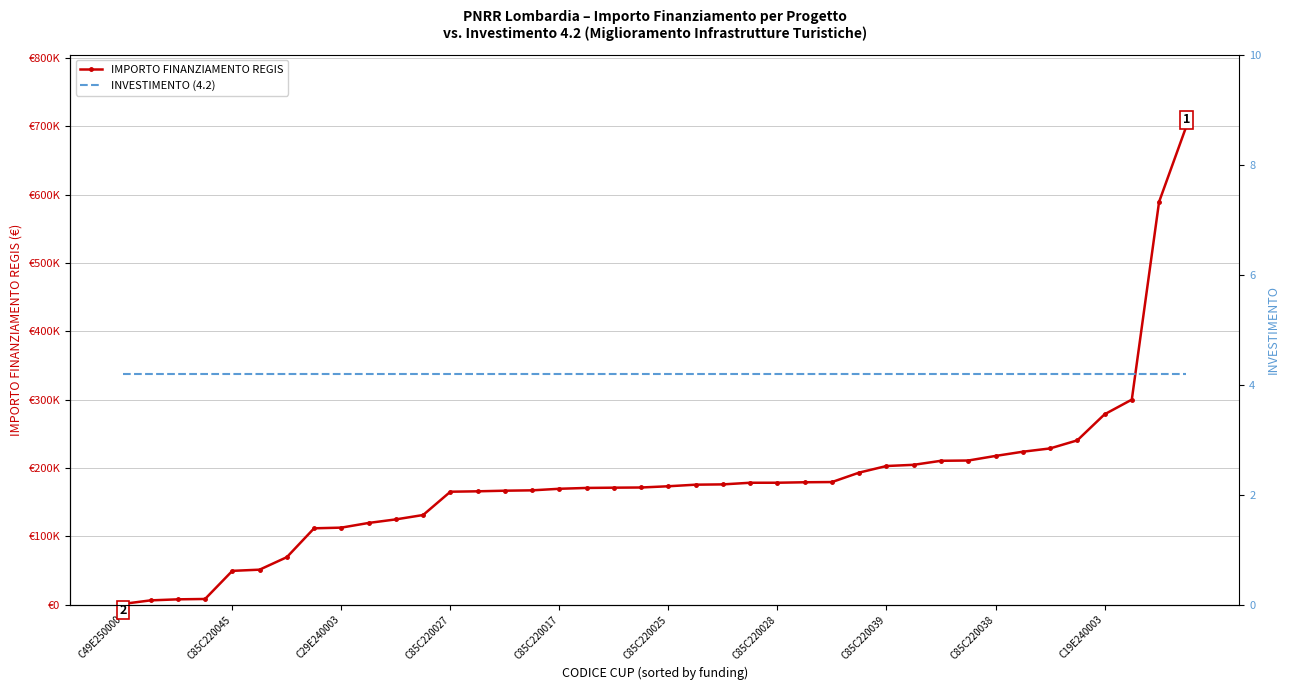

What are all the series names shown in the legend?

IMPORTO FINANZIAMENTO REGIS, INVESTIMENTO (4.2)